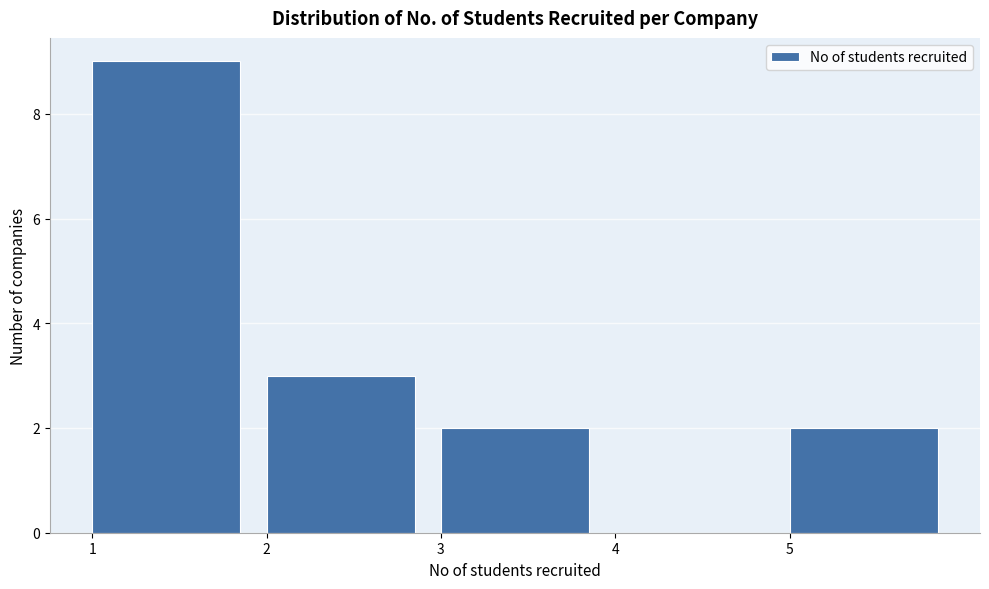

Reading left to right, list every bar in this chart as the range it spans on the x-axis followed by its height. The values are not printed on the chart, so give them approximately, as read against the axis.

1 to 2: 9
2 to 3: 3
3 to 4: 2
4 to 5: 0
5 to 6: 2